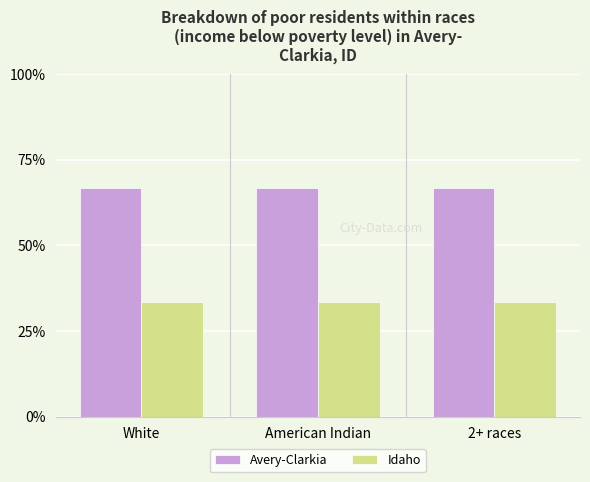

The Idaho series shows 33.3 at American Indian. True or false?

True